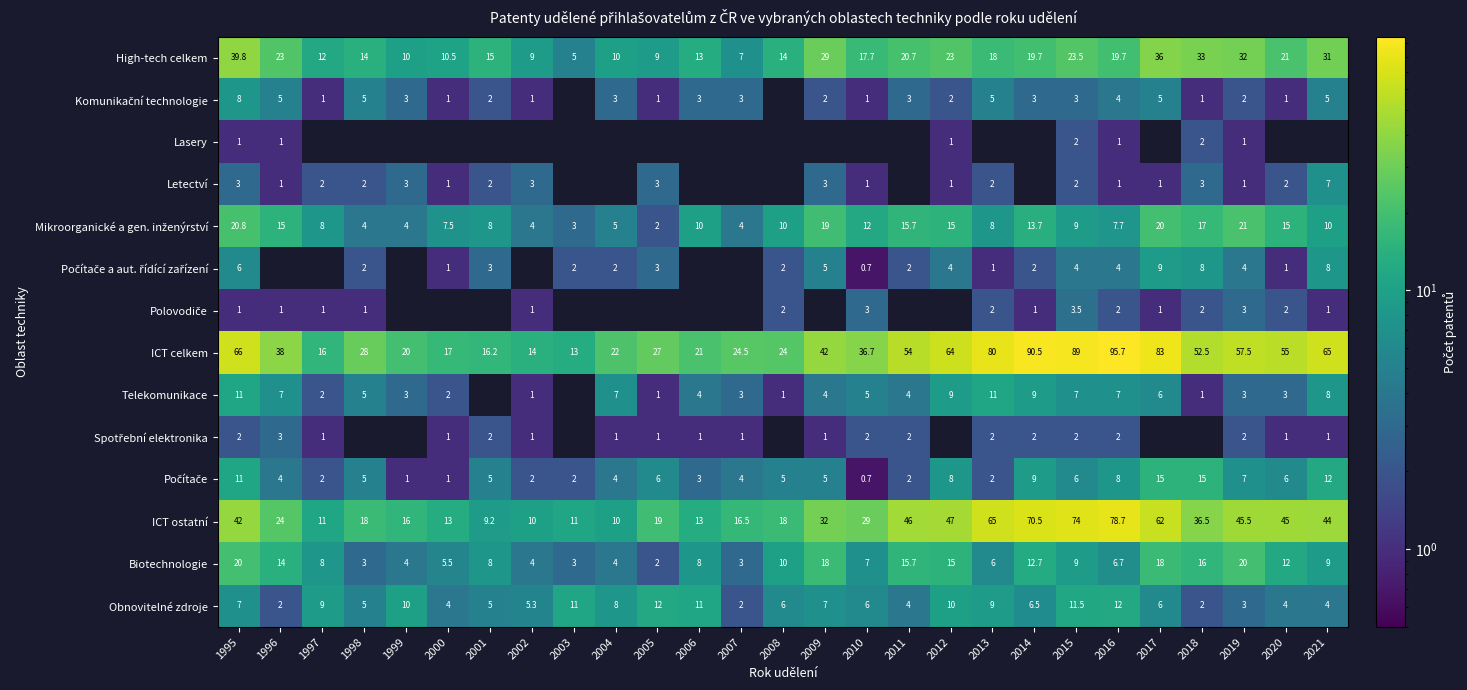

Which category has the lowest value across all series?

2010